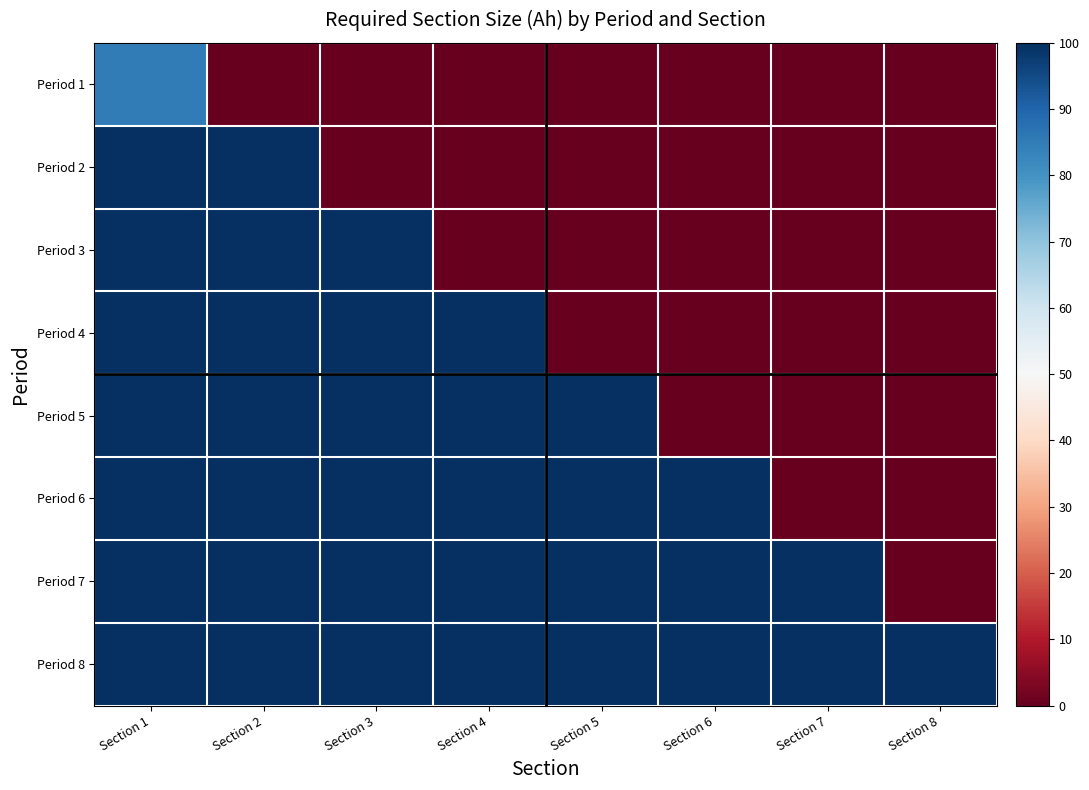

At how many categories does at least one series exceed 97?

8